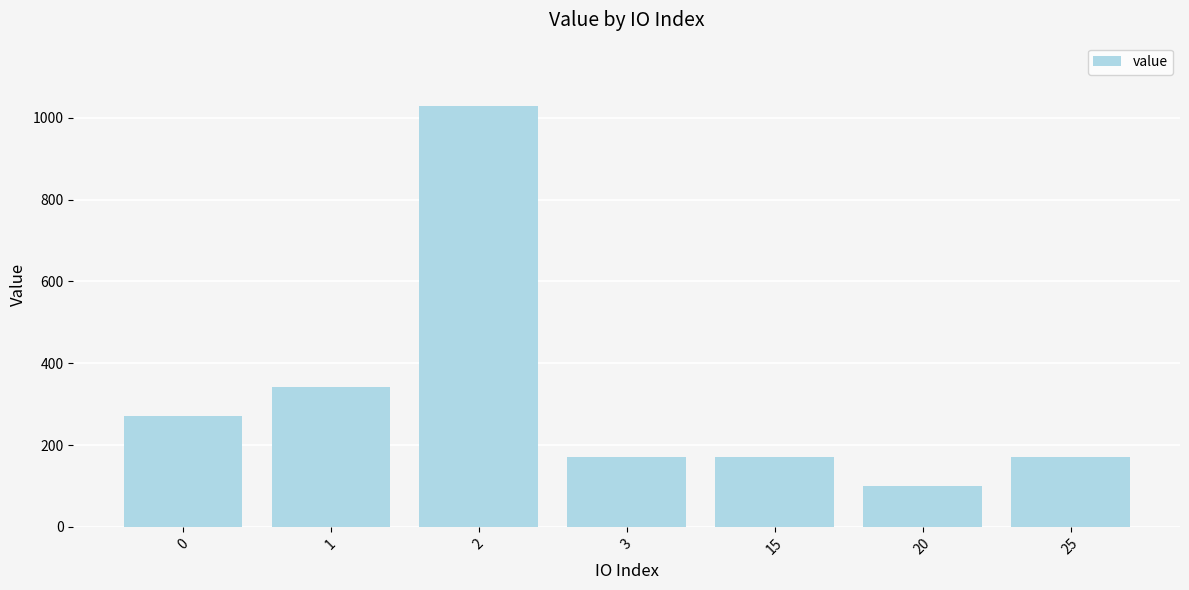

What is the greatest value displayed?

1029.1